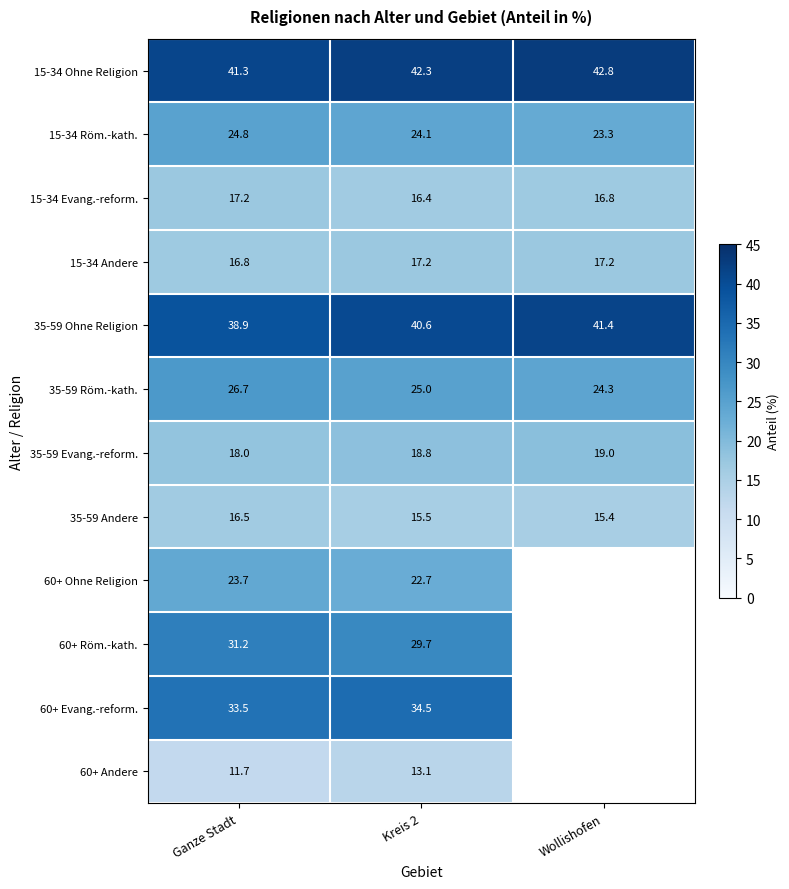

What is the difference between the highest and lowest values at Ganze Stadt?

29.6